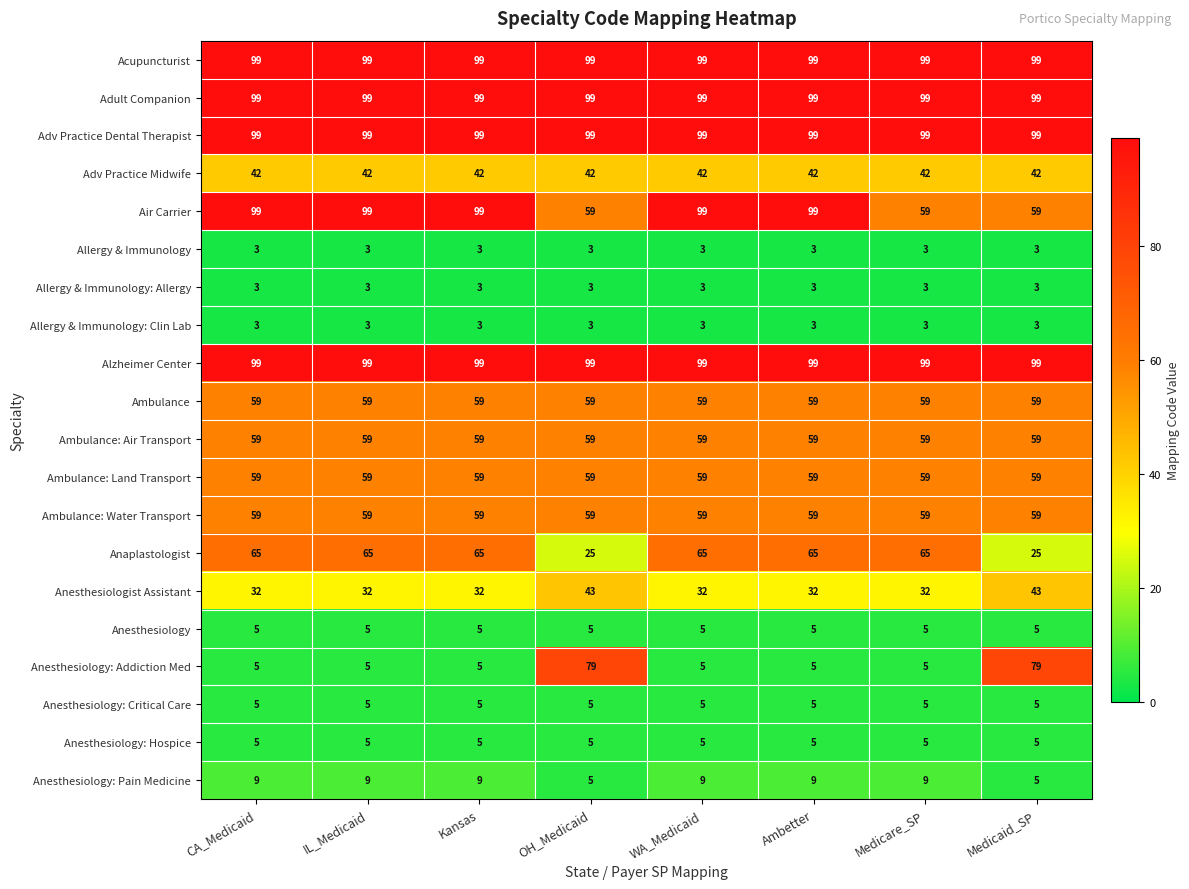

What value does the Allergy & Immunology: Clin Lab series have at IL_Medicaid?

3